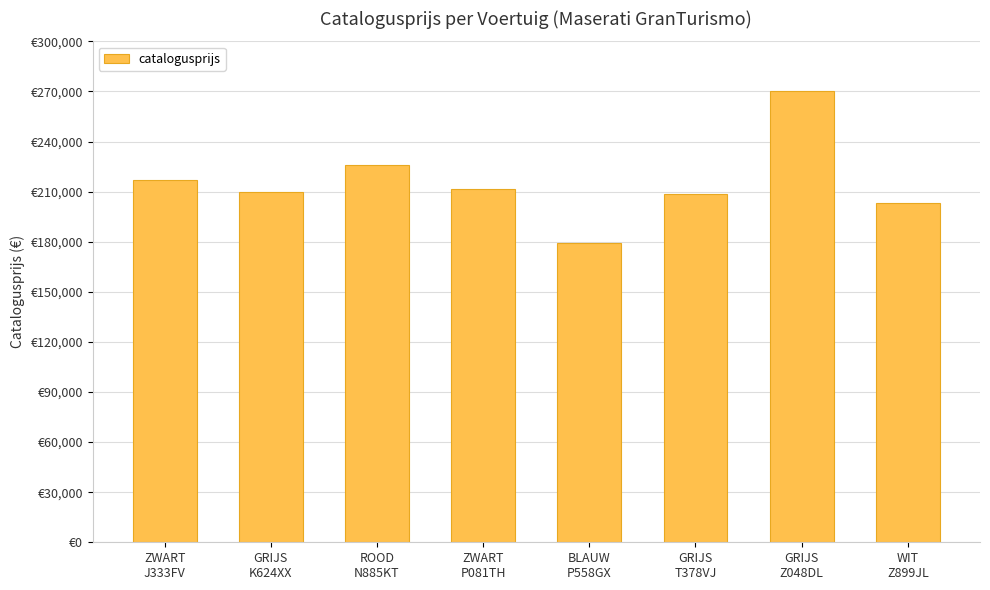

Does the chart contain any negative values?

No